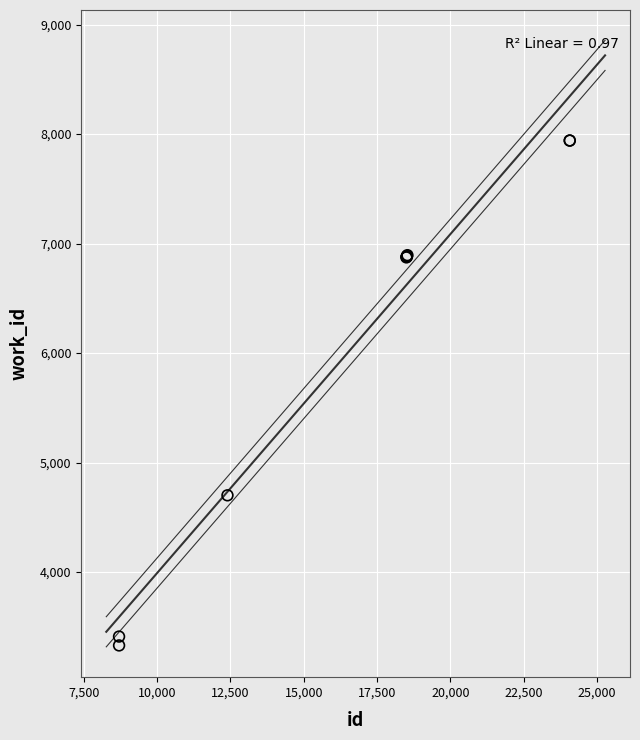

What Y value in the scatter plot is closest to 5635?

4701